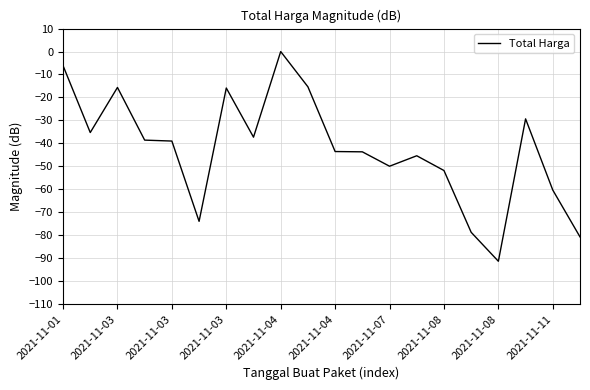

What is the smallest value displayed?

-91.4